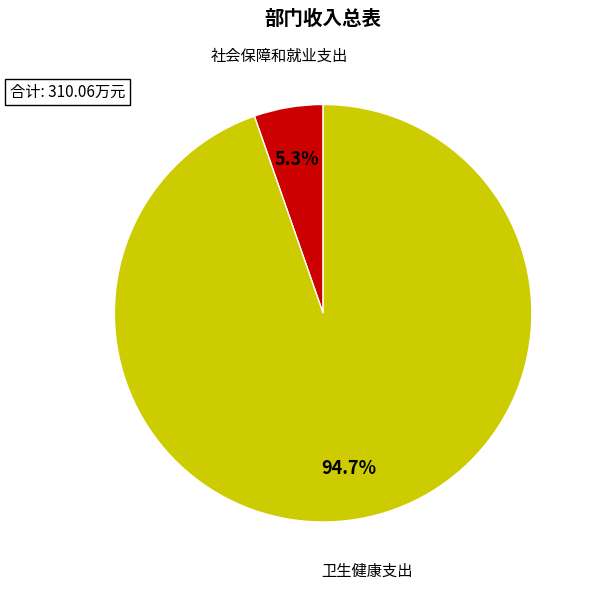

The 卫生健康支出 slice represents 82% of the pie. True or false?

False